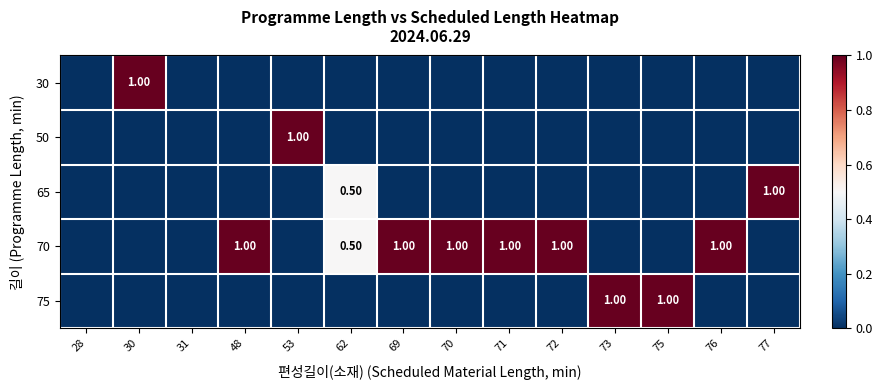

How many 75 values are between 0 and 1?

14